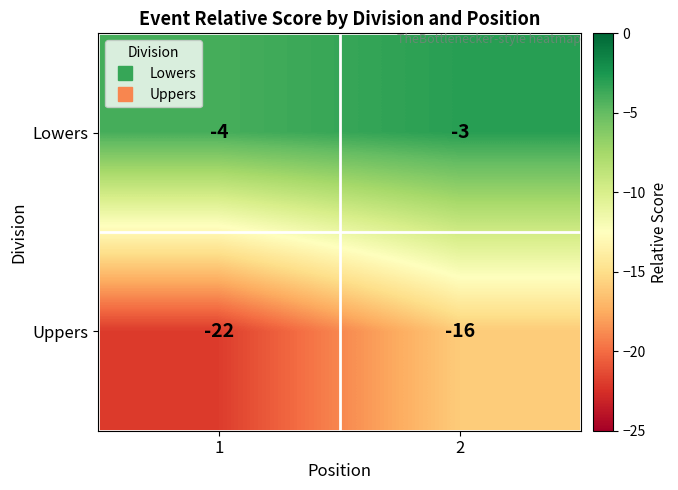

What is the maximum value shown in the chart?

-3